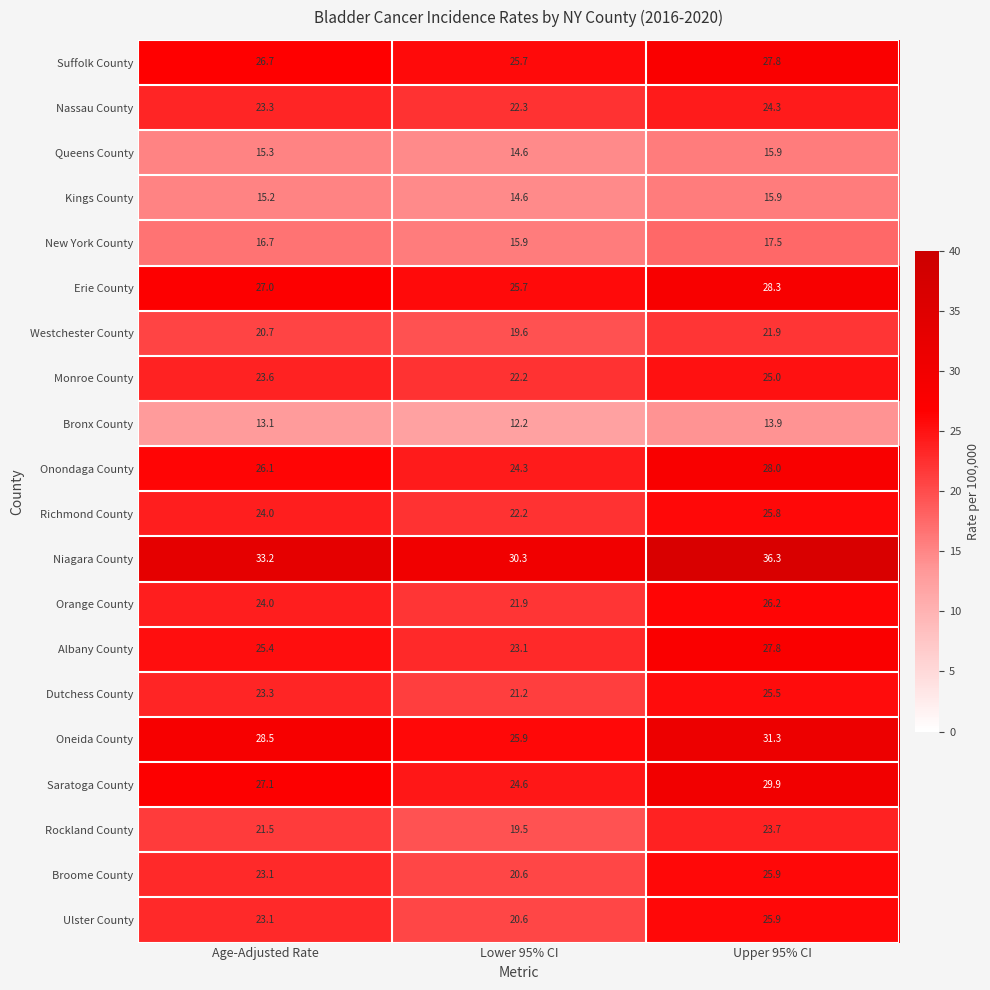

Is it true that Bronx County equals 12.2 at Lower 95% CI?

True